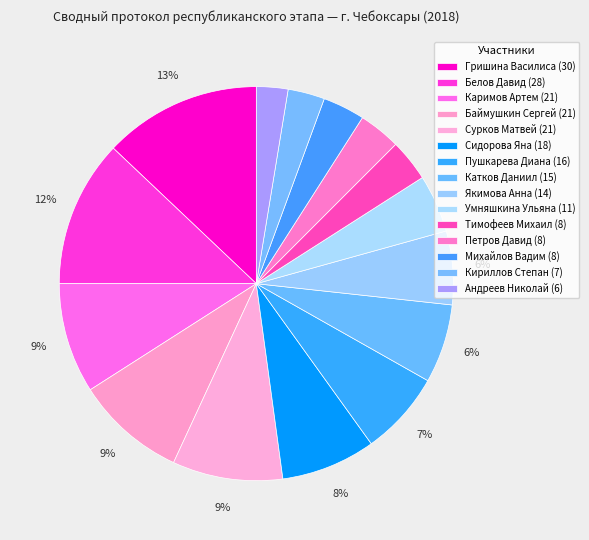

The Кириллов Степан slice represents 3% of the pie. True or false?

True